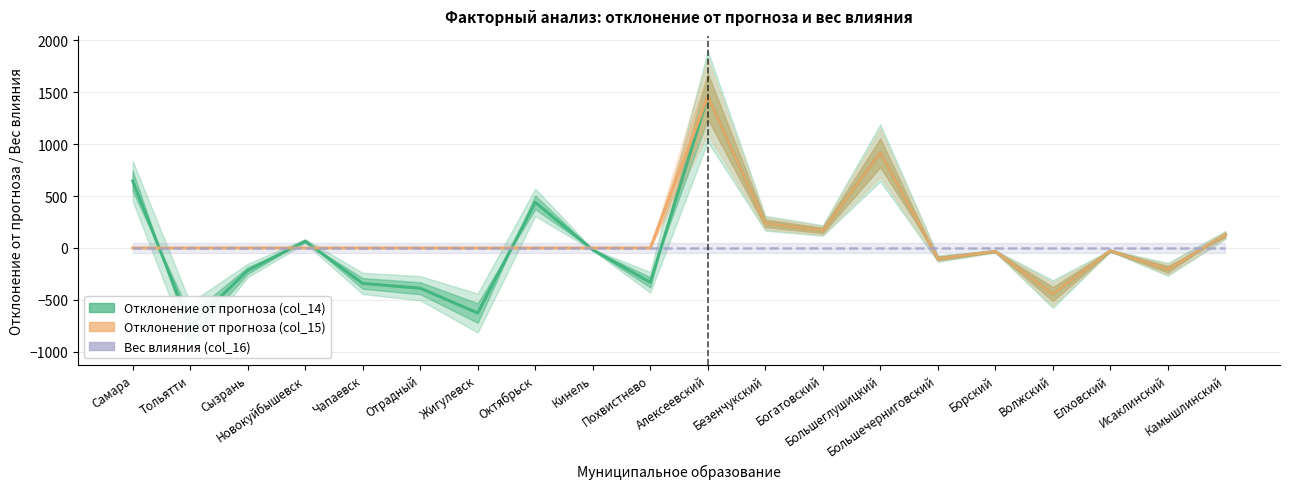

What is the label of the 3rd point from the left?

Сызрань